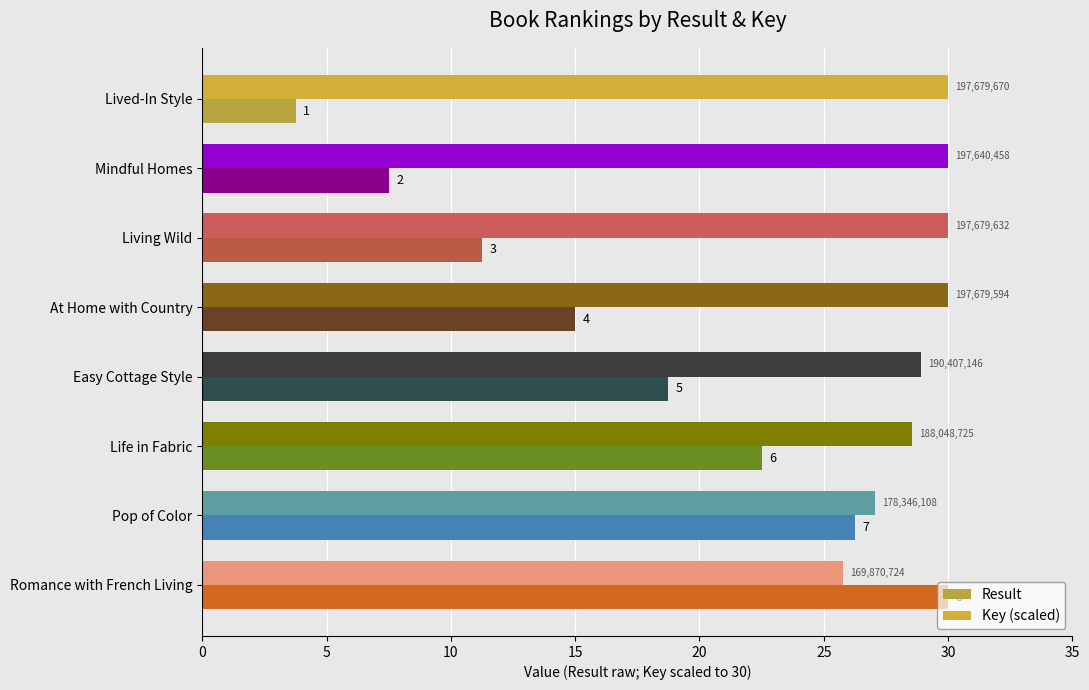

What is the difference between the maximum and minimum values in the Key (scaled) series?

4.2